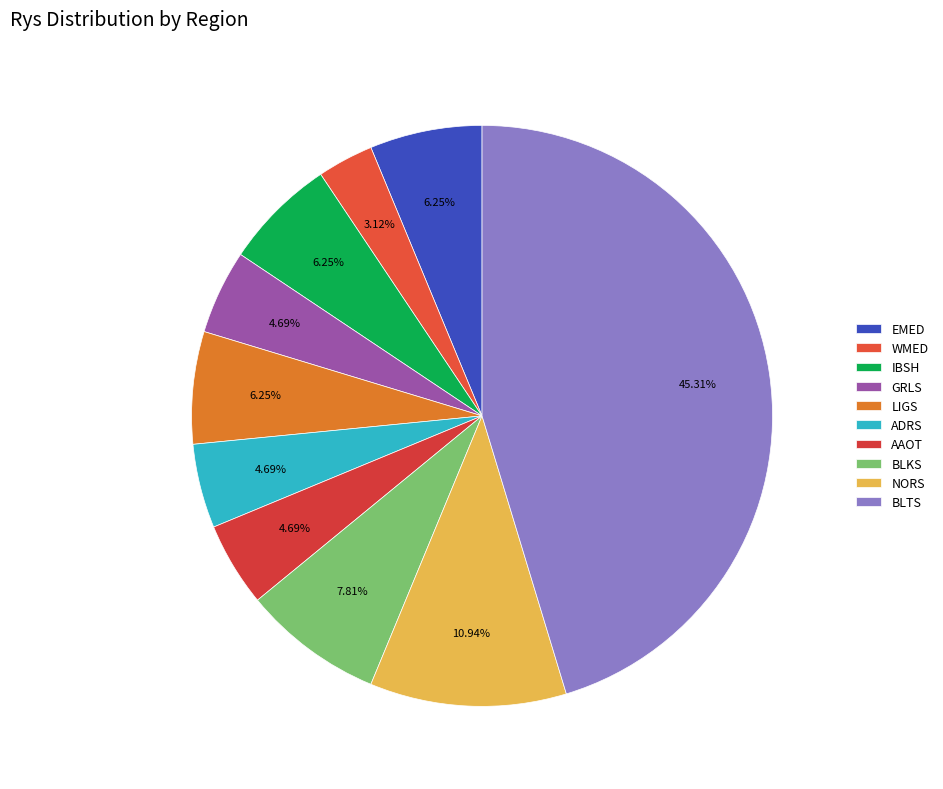

How many segments does this pie chart have?

10